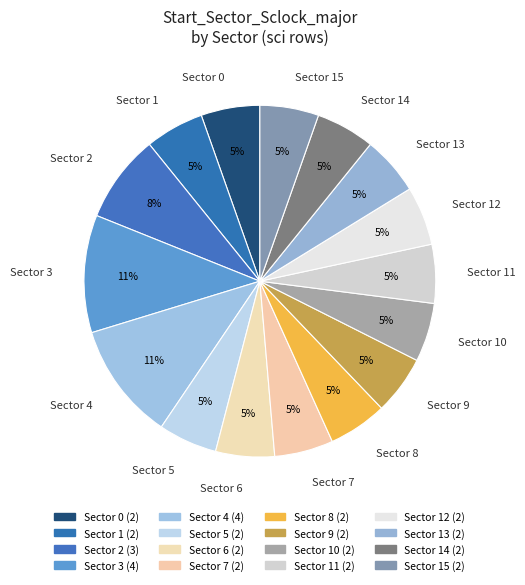

Is there a majority slice in this chart?

No